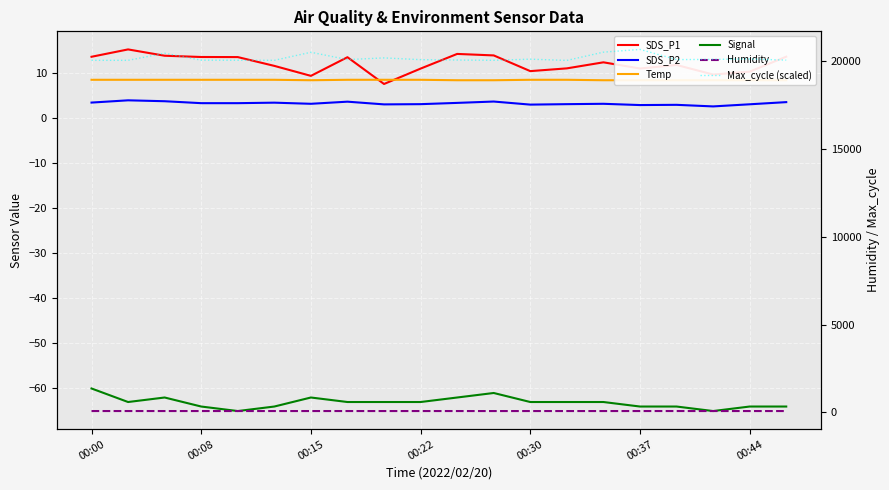

The value of Signal at 7 is -15.4. True or false?

False